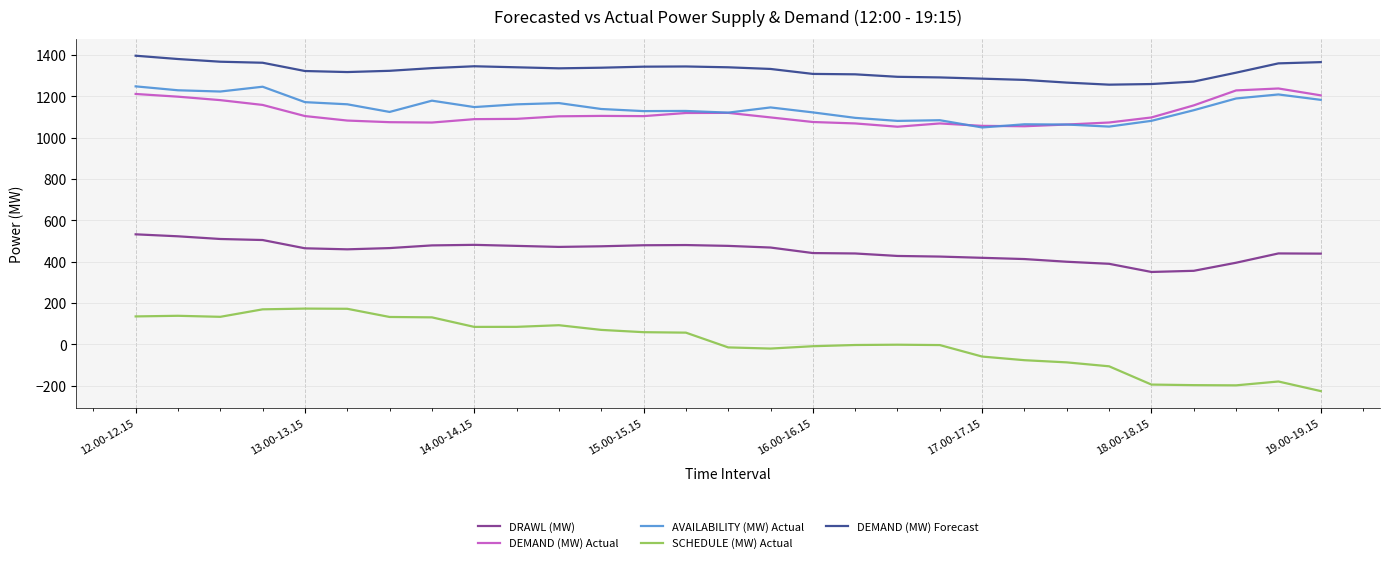

What is the average value of the AVAILABILITY (MW) Actual series?

1142.2